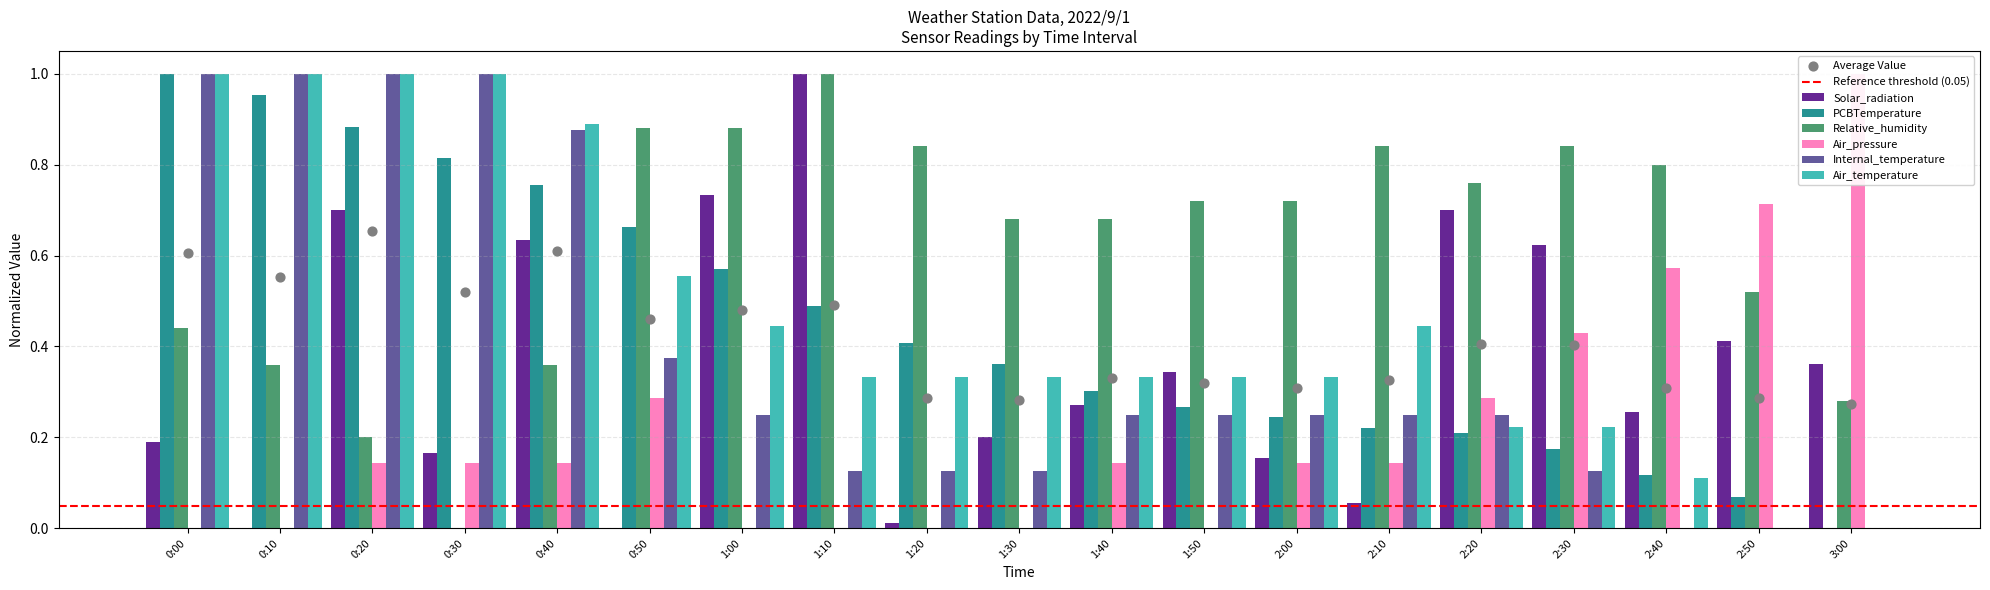

At which category is the sum across all series the highest?

0:20